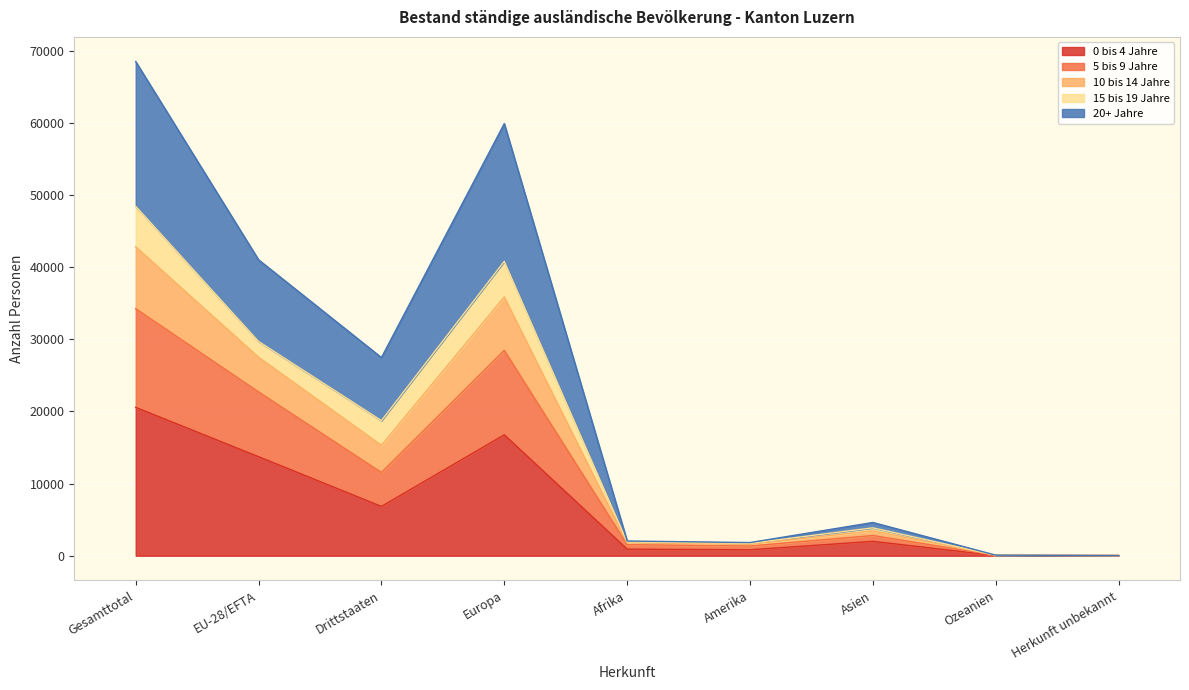

True or false: 10 bis 14 Jahre and 20+ Jahre intersect in this chart.

False